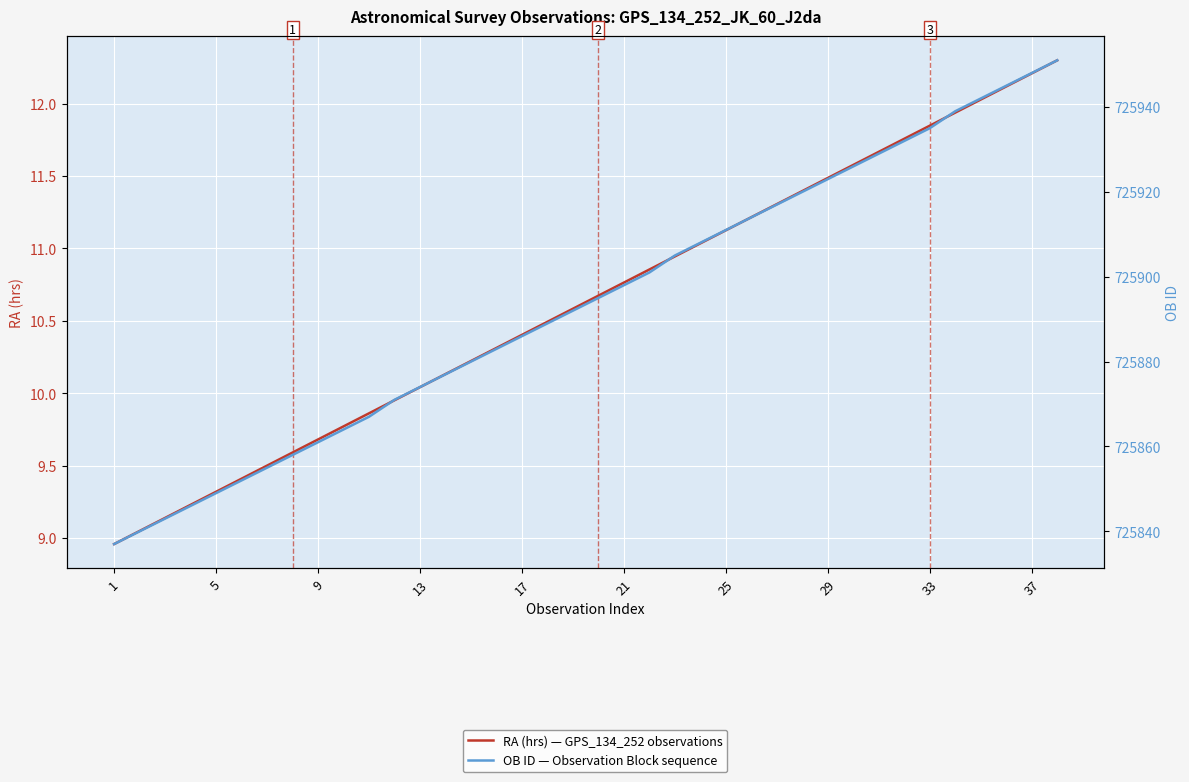

Which series has the widest spread of values?

OB ID — Observation Block sequence